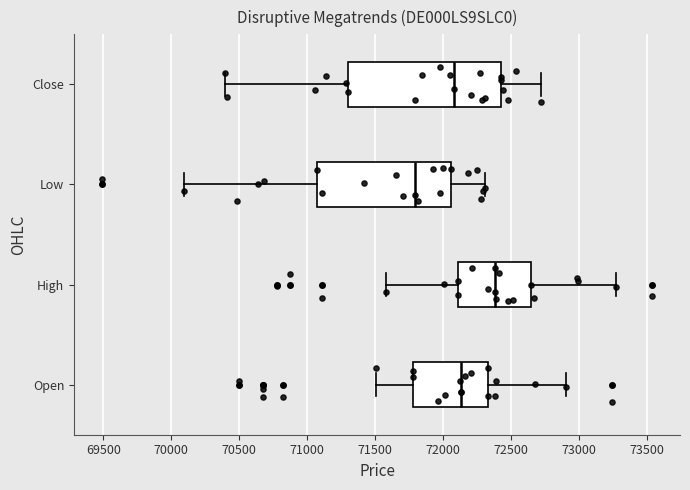

Where does the median line of the box for High sit on the x-axis? The values are not printed on the chart, so give them approximately, as read against the axis.

72400